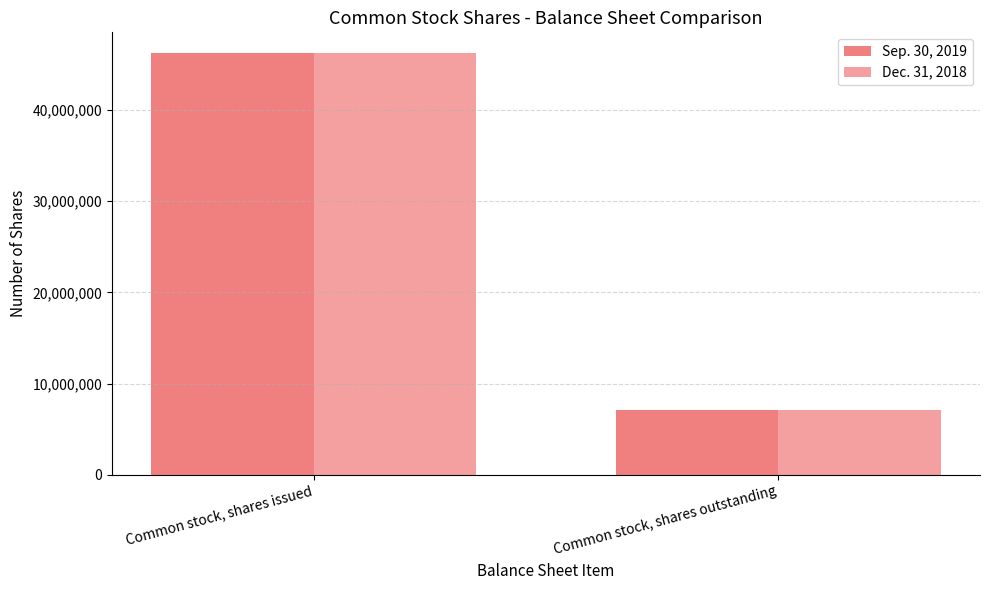

Which category has the highest value across all series?

Common stock, shares issued